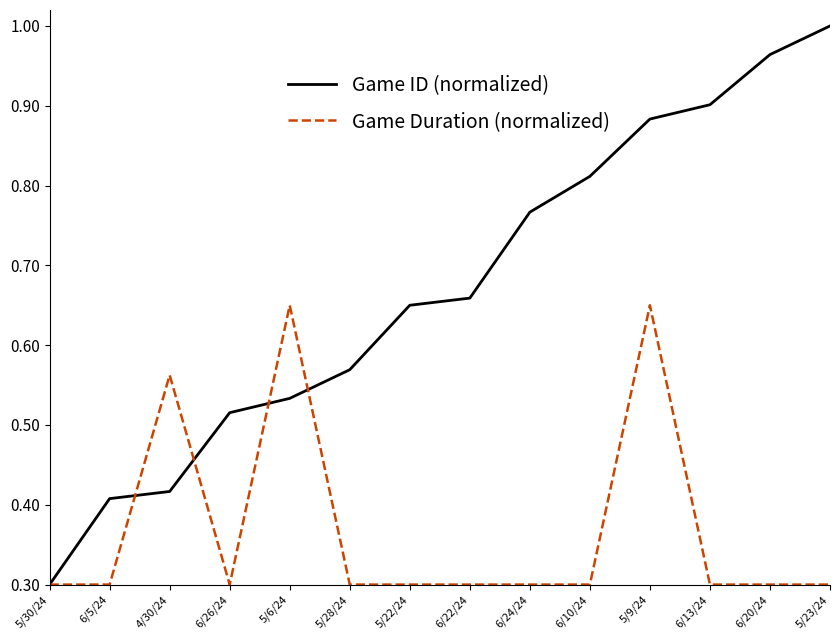

Rank the series by their maximum value, from lowest to highest.

Game Duration (normalized), Game ID (normalized)